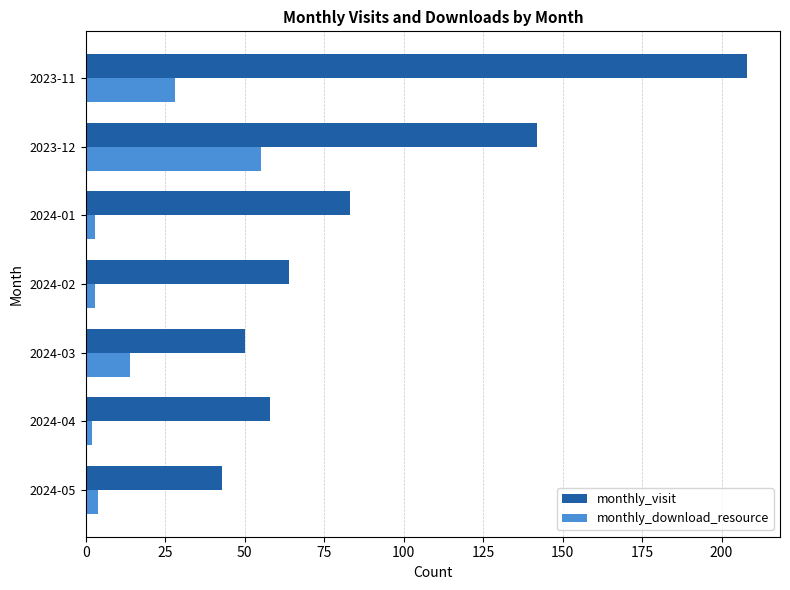

What is the difference between the second highest and second lowest values in the monthly_download_resource series?

25